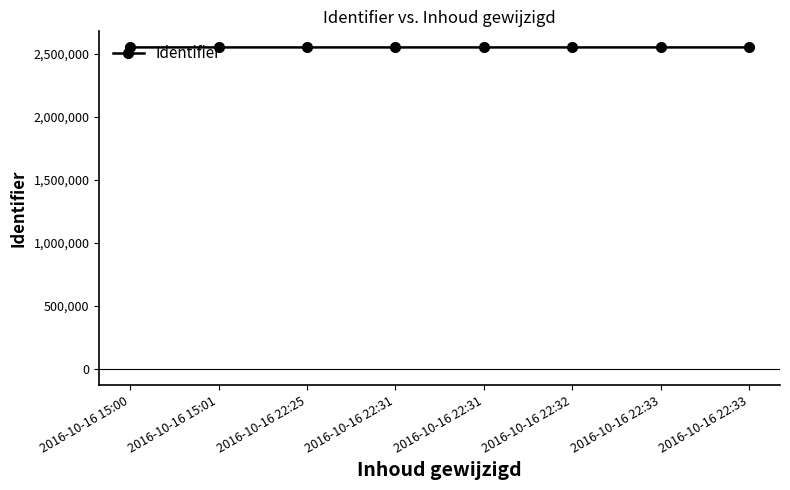

What is the difference between the values at 2016-10-16 22:25 and 2016-10-16 15:01?

1